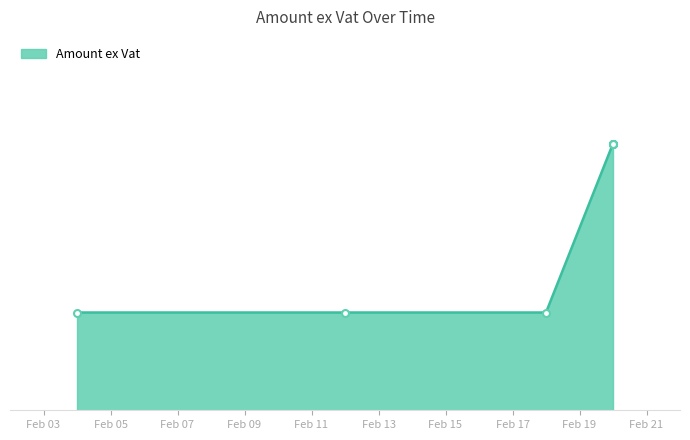

What is the smallest value displayed?

80.7